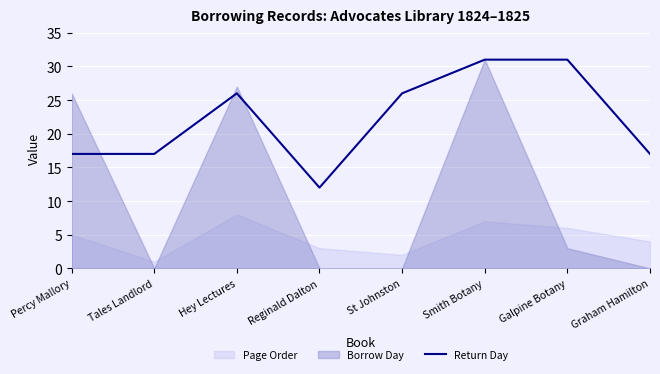

Reading left to right, extract all data points from this chart.

Percy Mallory=17	Tales Landlord=17	Hey Lectures=26	Reginald Dalton=12	St Johnston=26	Smith Botany=31	Galpine Botany=31	Graham Hamilton=17